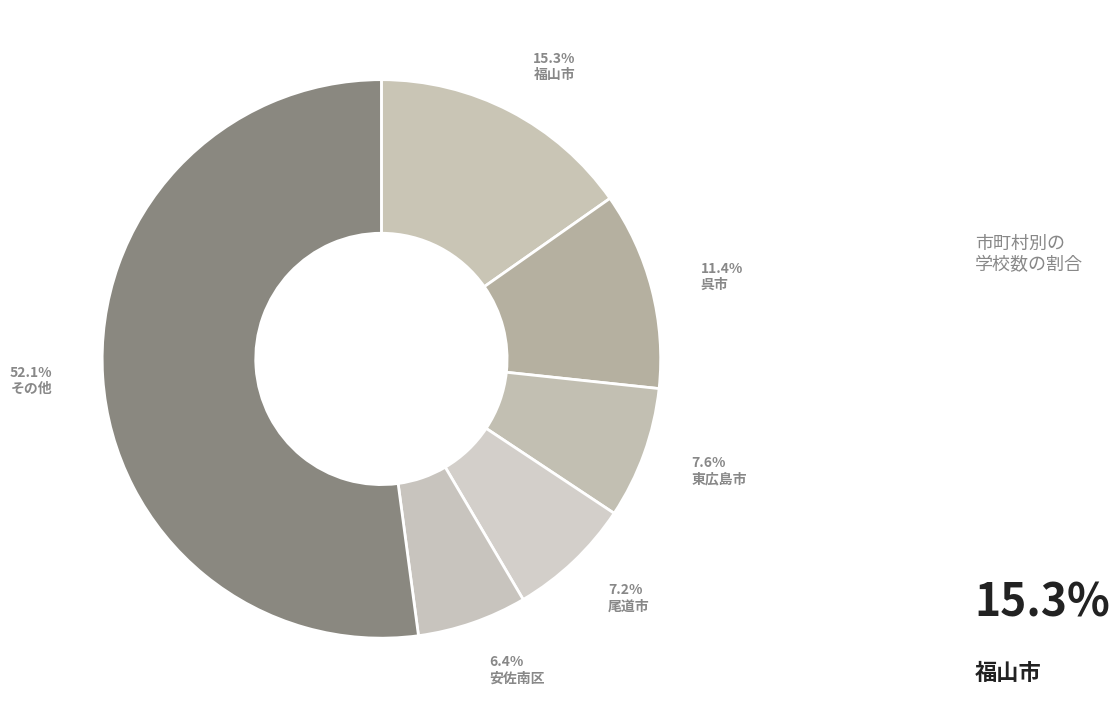

How many segments does this pie chart have?

6